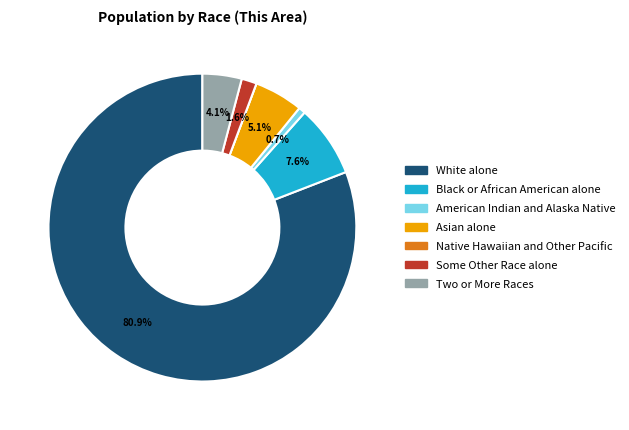

Which category accounts for the majority?

White alone